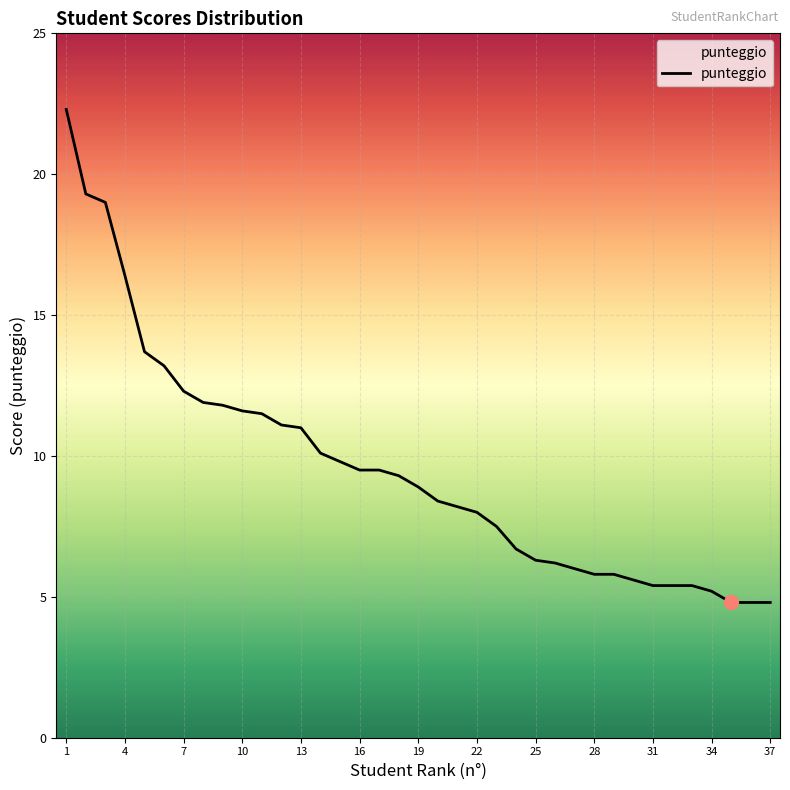

What is the greatest value displayed?

22.3